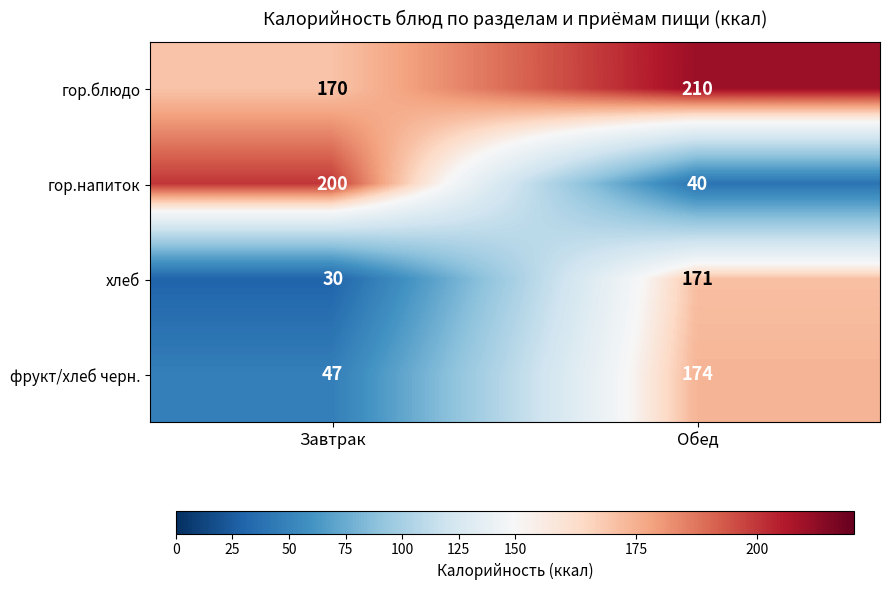

At which category does the chart reach its peak across all series?

Обед